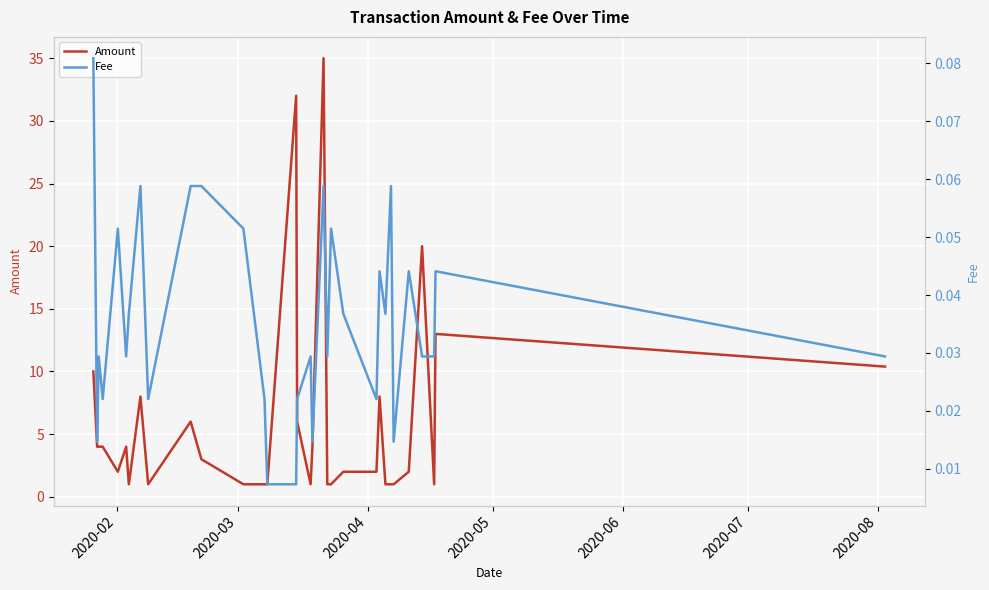

What is the highest value of the Amount series?

35.0